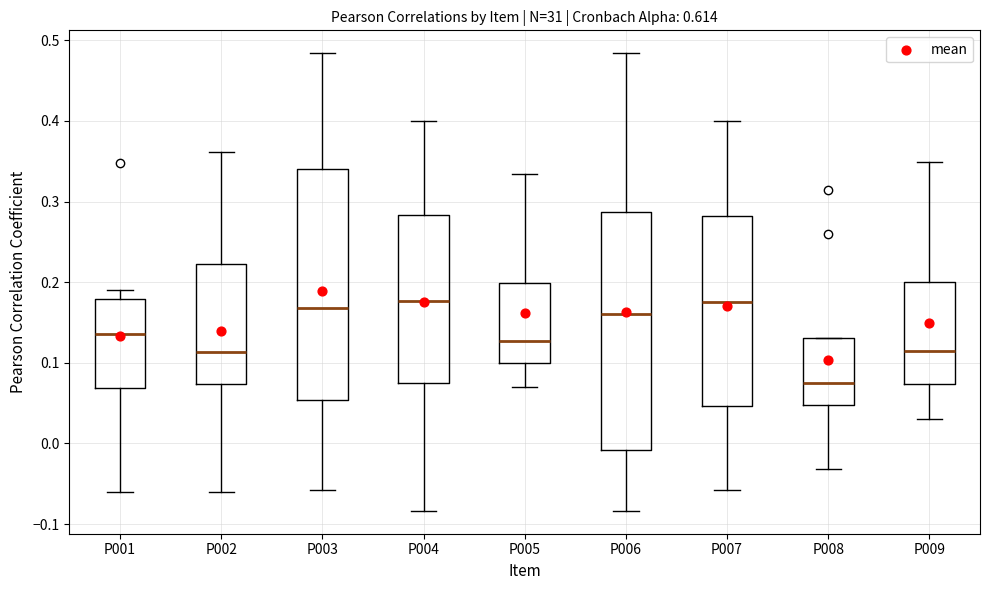

Where does the upper whisker of the box for P002 end on the y-axis? The values are not printed on the chart, so give them approximately, as read against the axis.

0.36